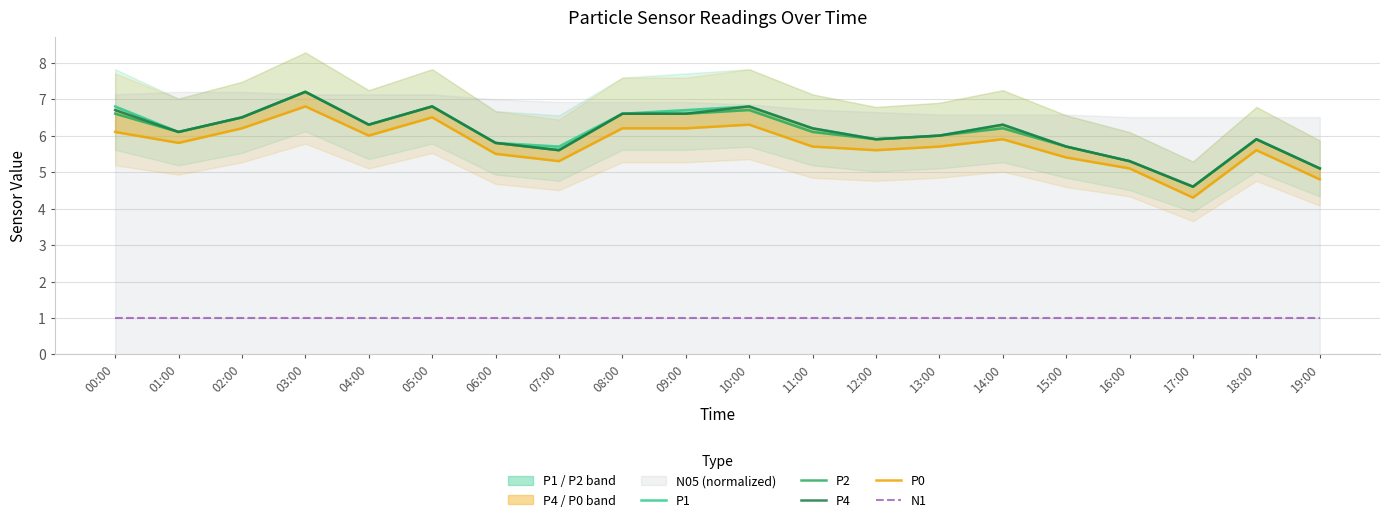

Does the chart display data point markers on the line(s)?

No